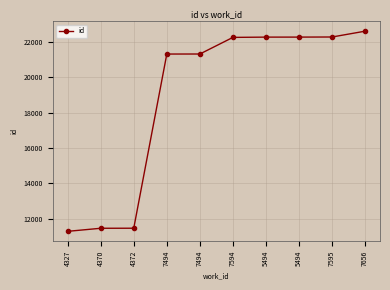

How many lines are shown in the chart?

1